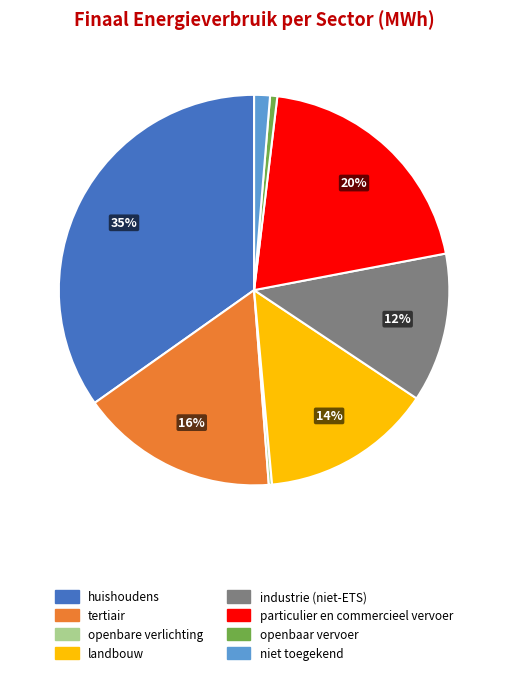

Between landbouw and openbaar vervoer, which is larger?

landbouw